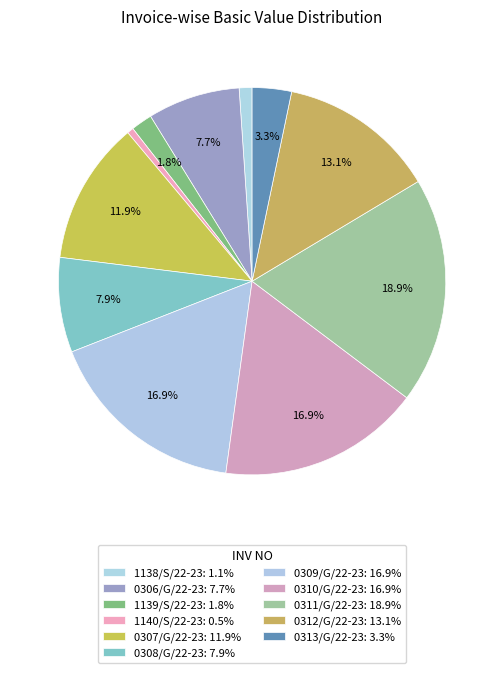

Is it true that 0313/G/22-23 is 3% of the pie?

True